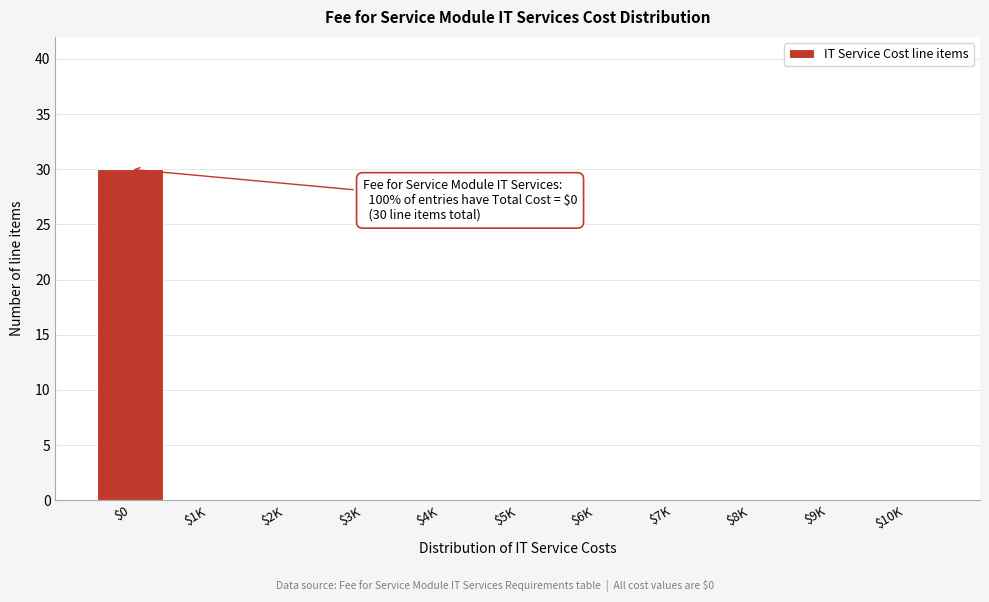

What is the greatest value displayed?

30